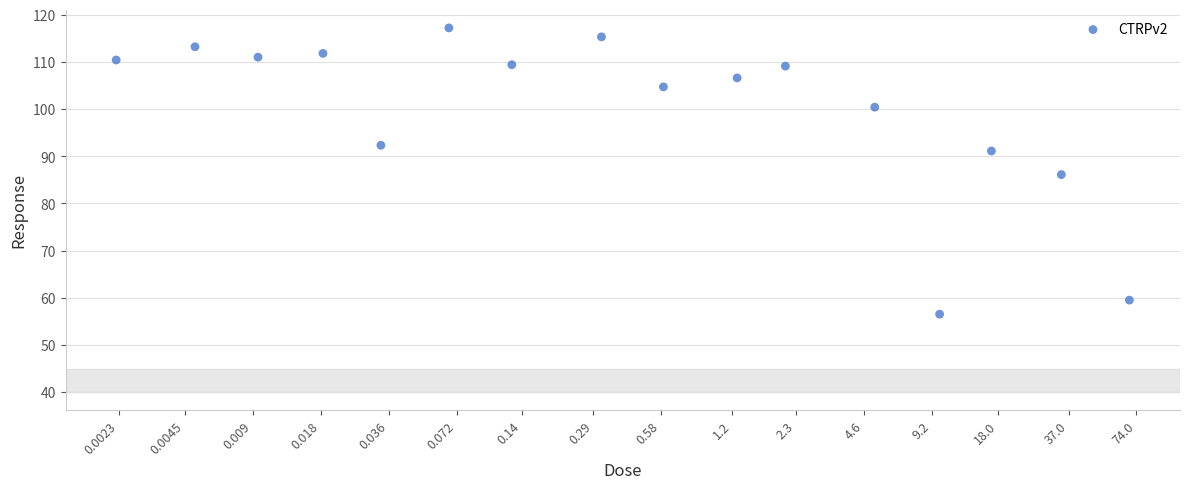

What is the range of X values (max minus min)?

4.5